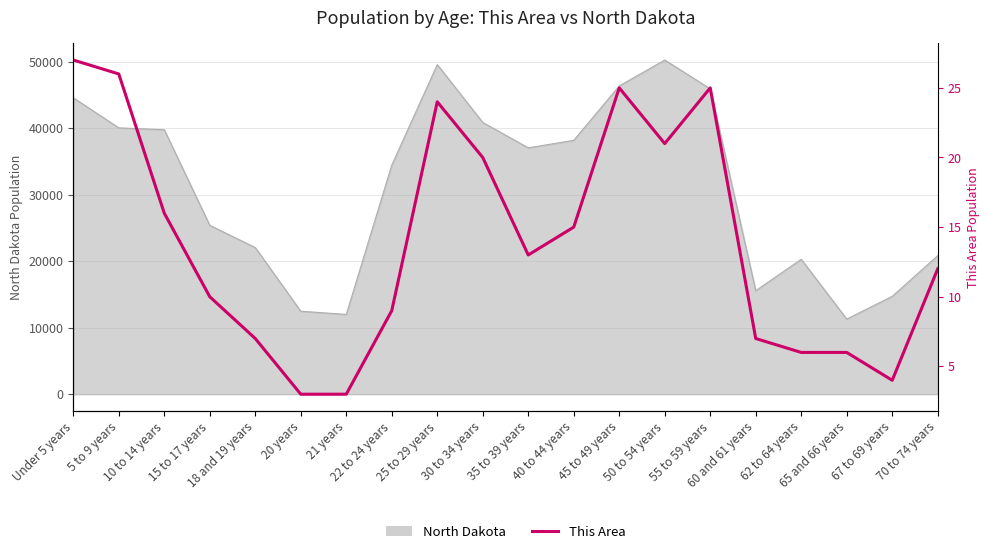

How many lines are shown in the chart?

1